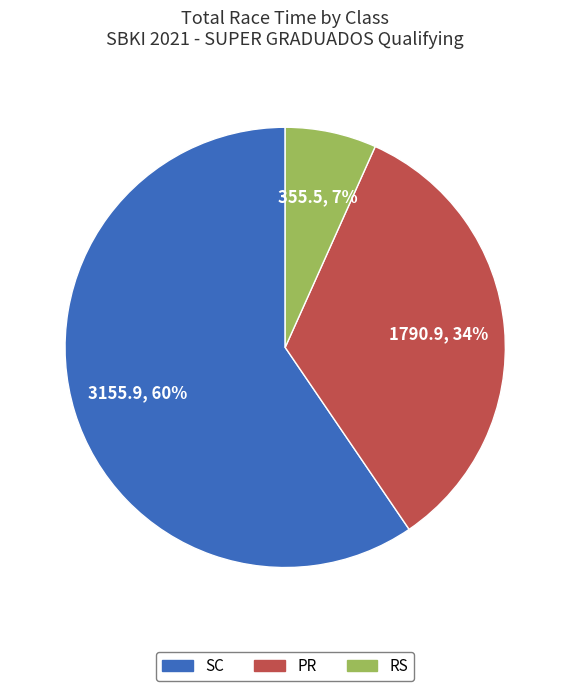

Is the sum of RS and SC greater than half?

Yes